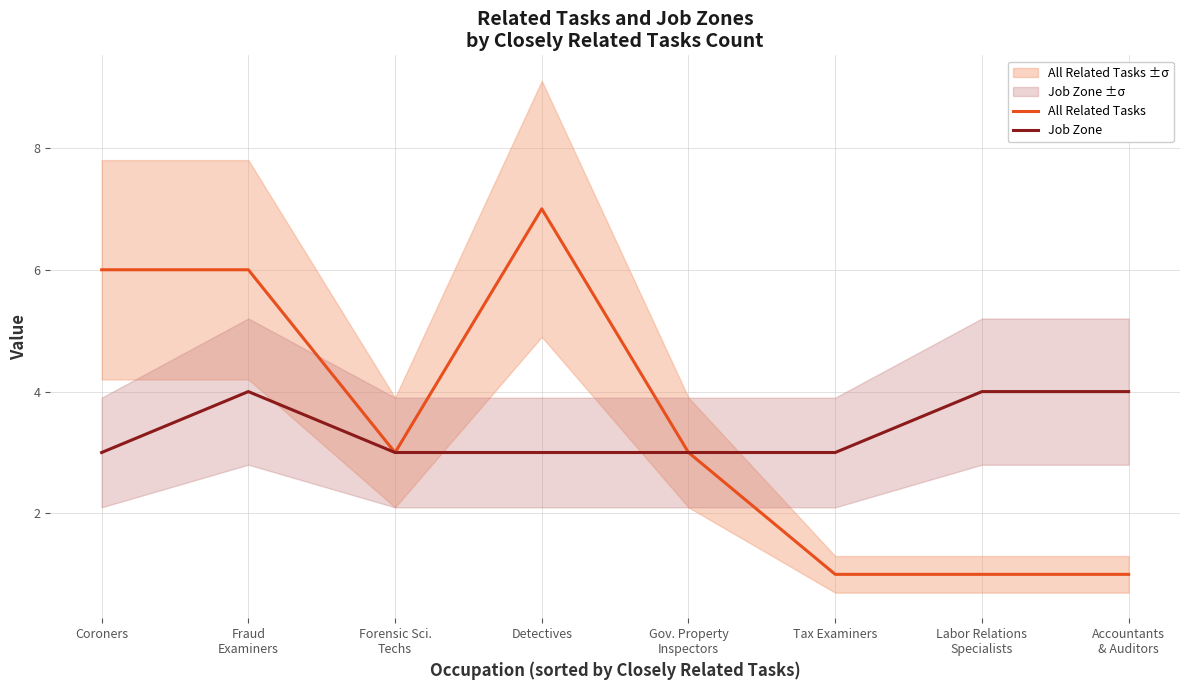

Reading left to right, extract all data points from this chart.

All Related Tasks: 6	6	3	7	3	1	1	1
Job Zone: 3	4	3	3	3	3	4	4